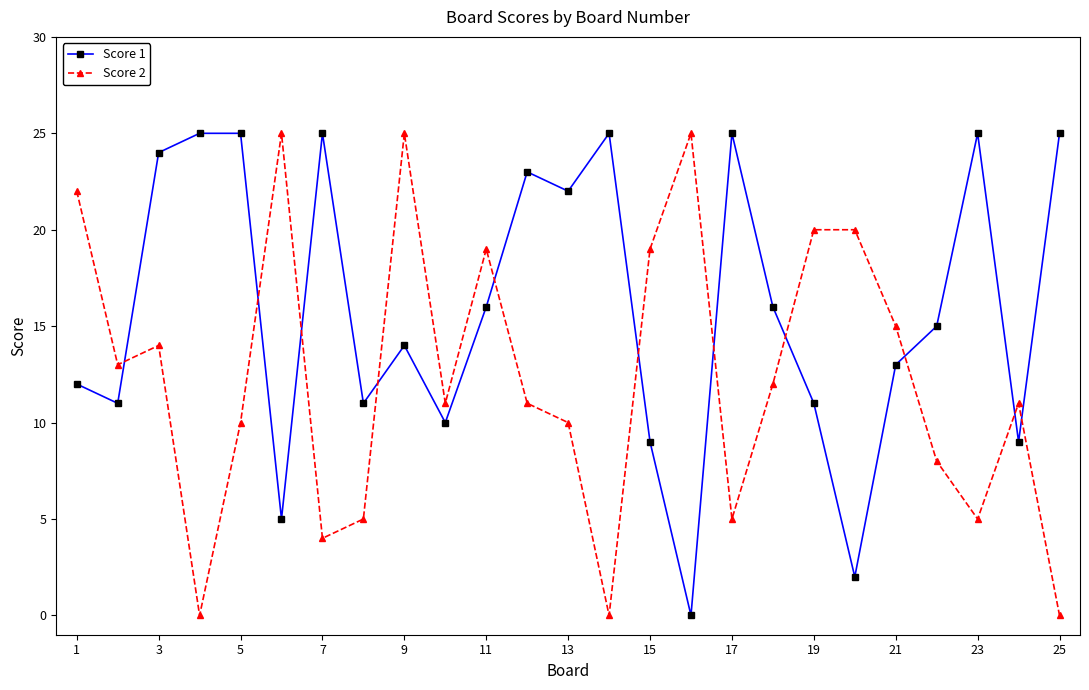

What are all the series names shown in the legend?

Score 1, Score 2